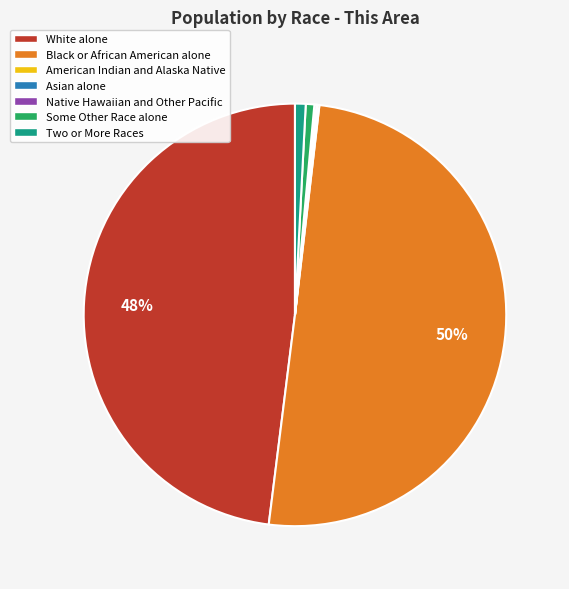

Which category accounts for the majority?

Black or African American alone